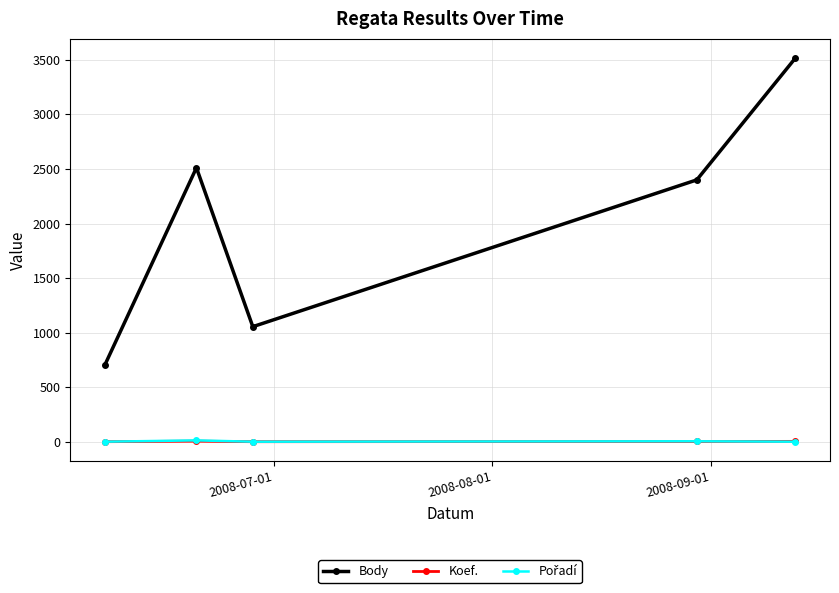

True or false: Body and Koef. cross at least once.

False